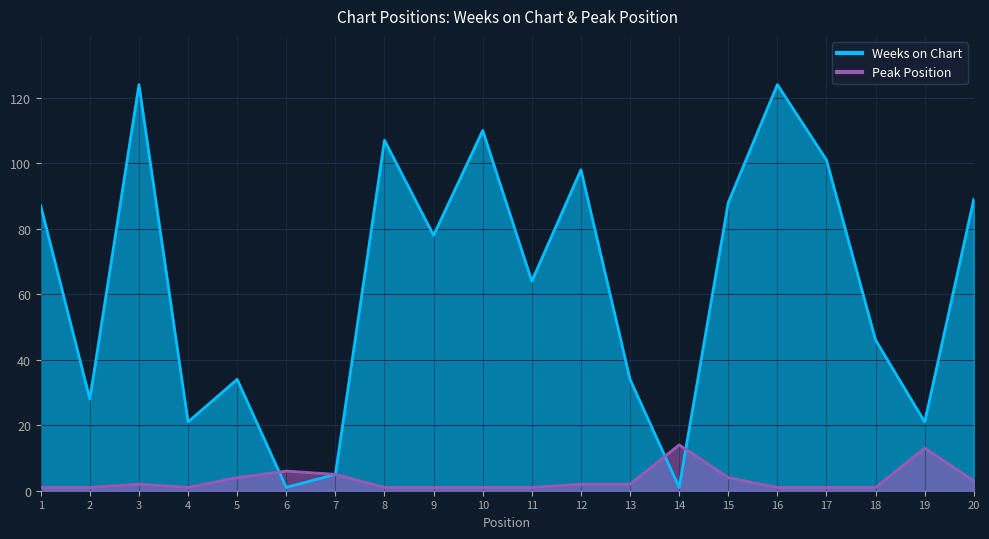

What is the highest value of the Weeks on Chart series?

124